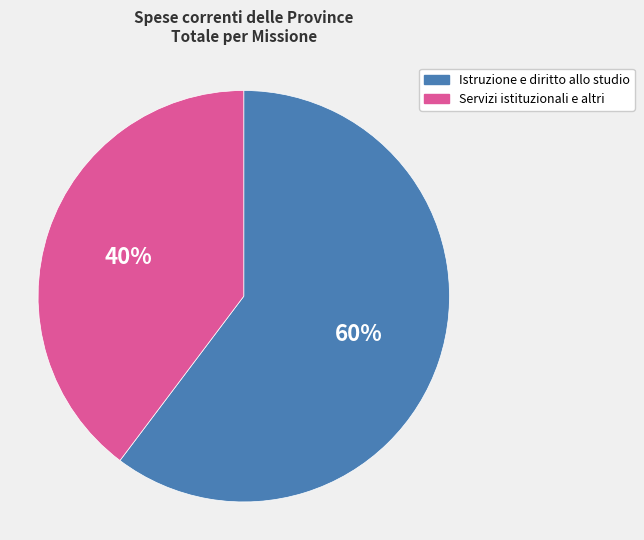

How many segments does this pie chart have?

2